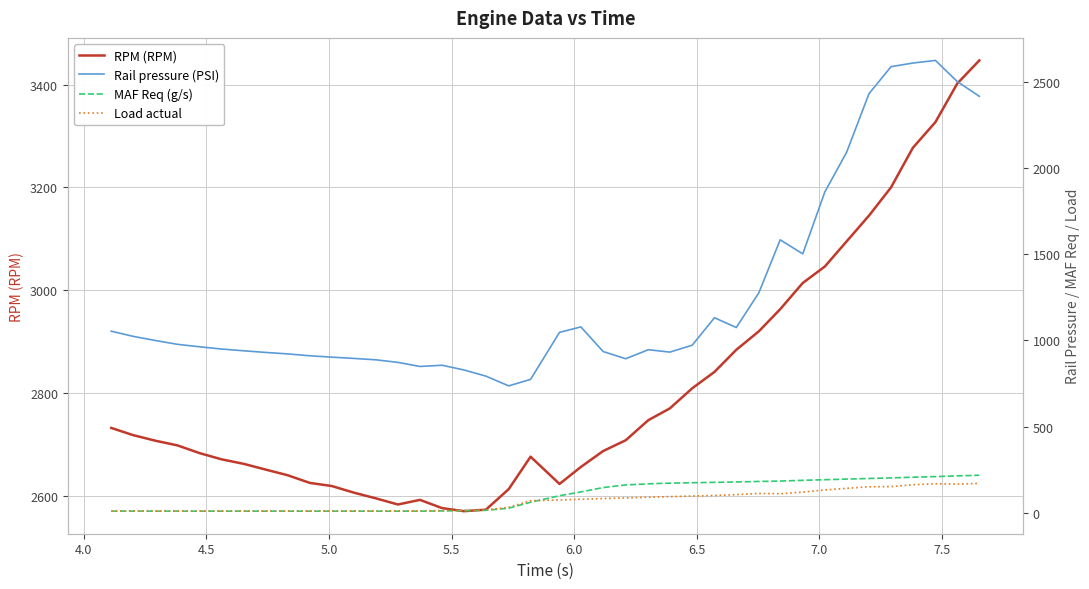

What is the sum of all MAF Req (g/s) values?

3879.8